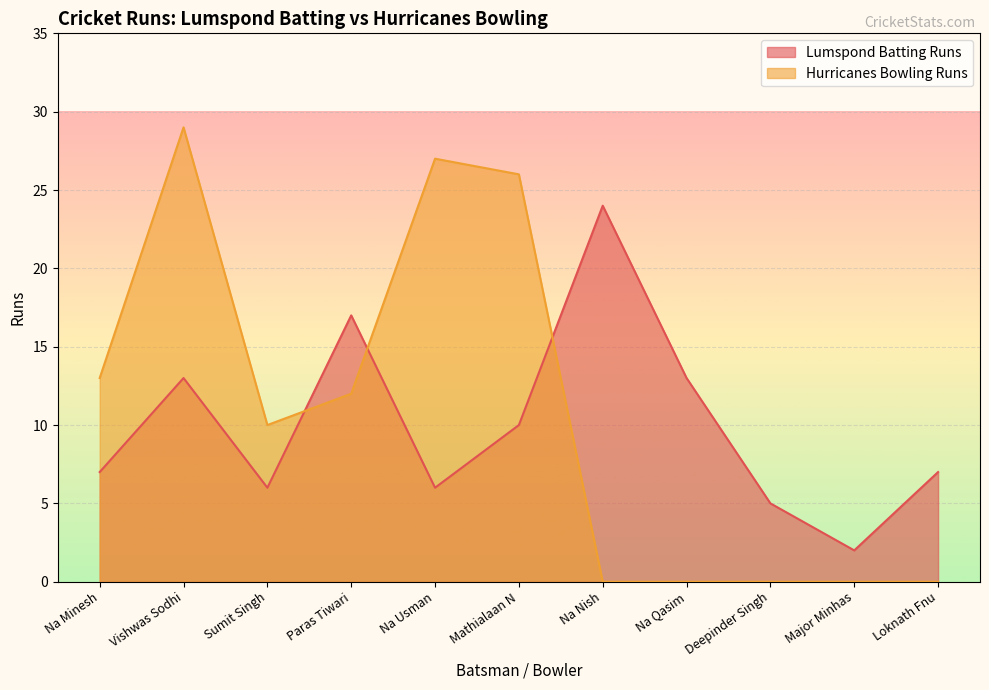

After their last crossing, which series has the higher values: Hurricanes Bowling Runs or Lumspond Batting Runs?

Lumspond Batting Runs